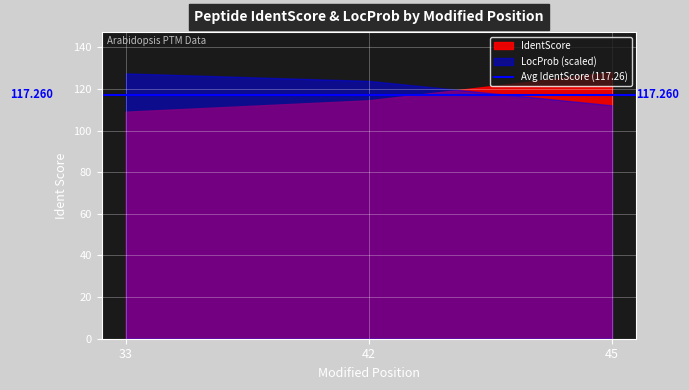

The value of LocProb at 45 is 0.9. True or false?

True